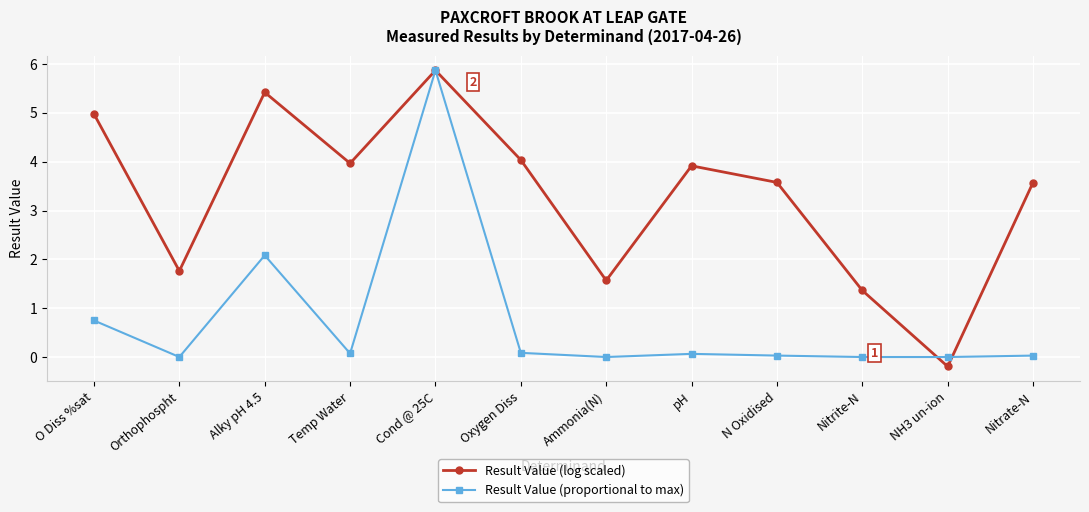

The Result Value (proportional to max) series shows 0.0 at Nitrate-N. True or false?

True